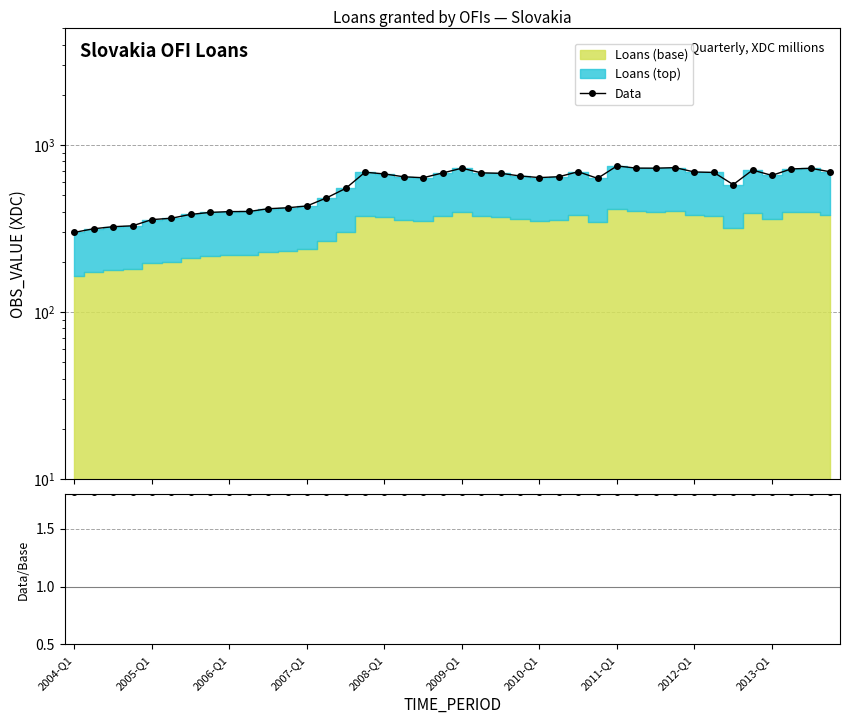

Is it true that Data equals 110.3 at 2004-Q1?

False